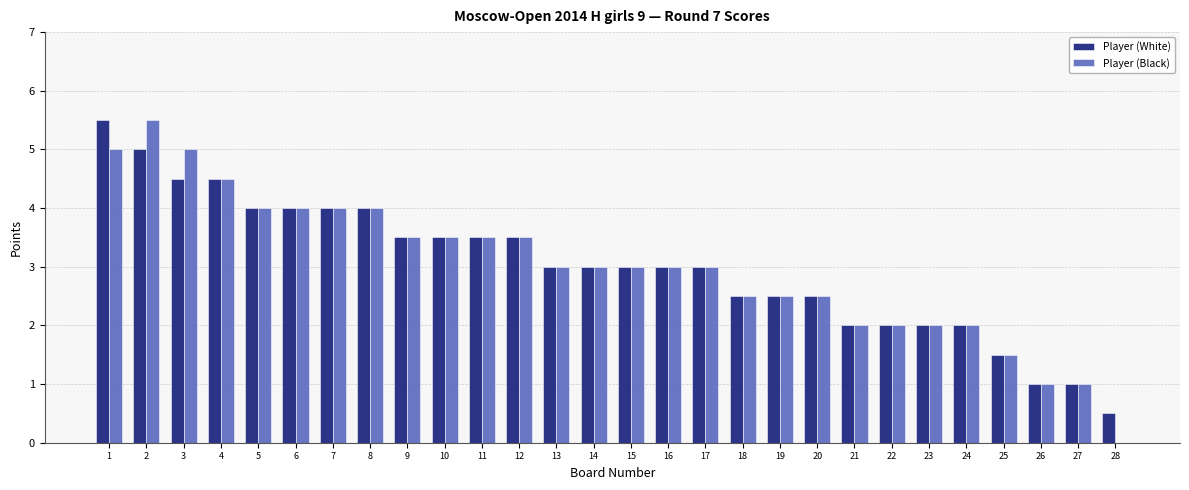

The Player (Black) series shows 4.5 at 4. True or false?

True